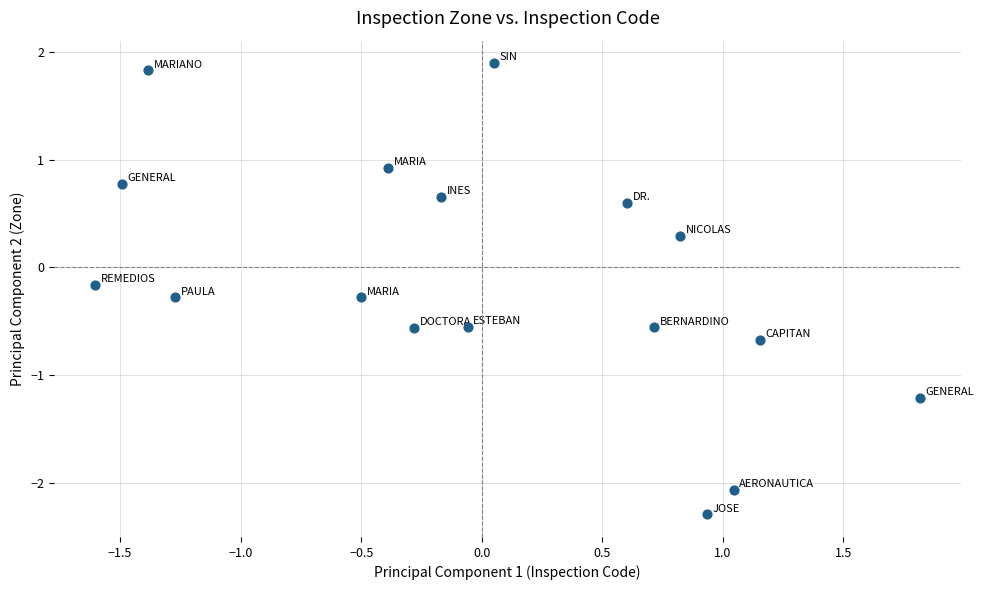

What is the range of X values (max minus min)?

3.4